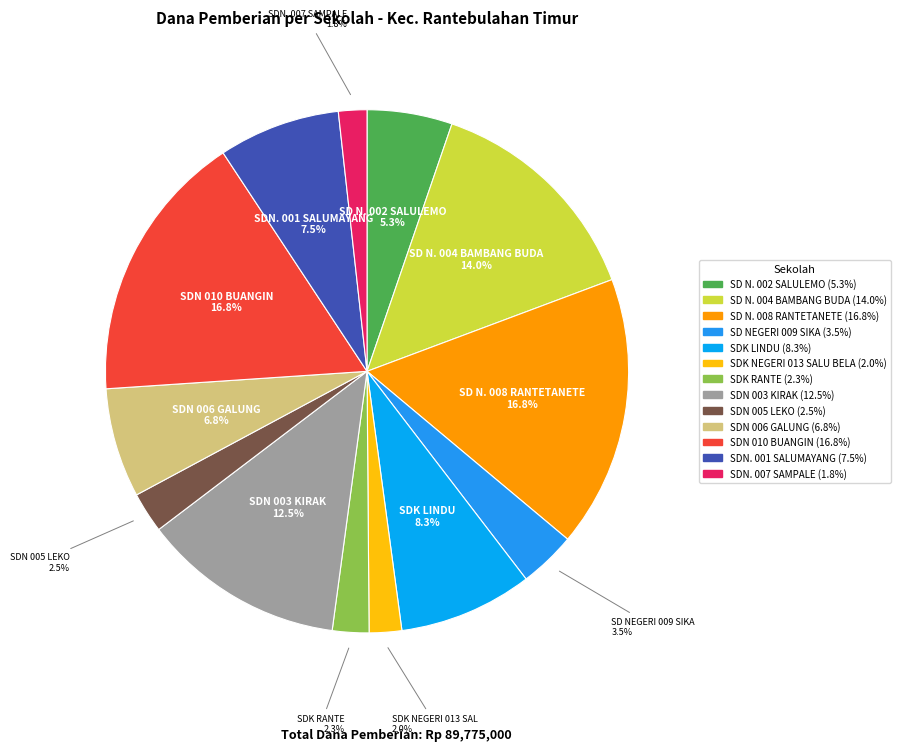

To the nearest percent, what portion does SDN. 007 SAMPALE represent?

2%